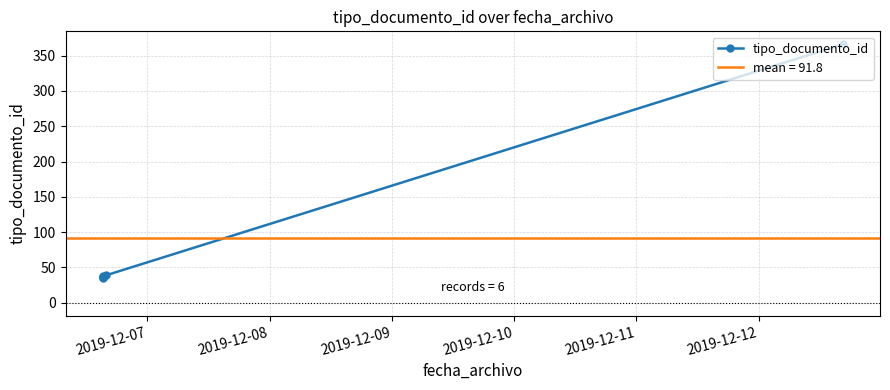

What is the sum of all values?

551